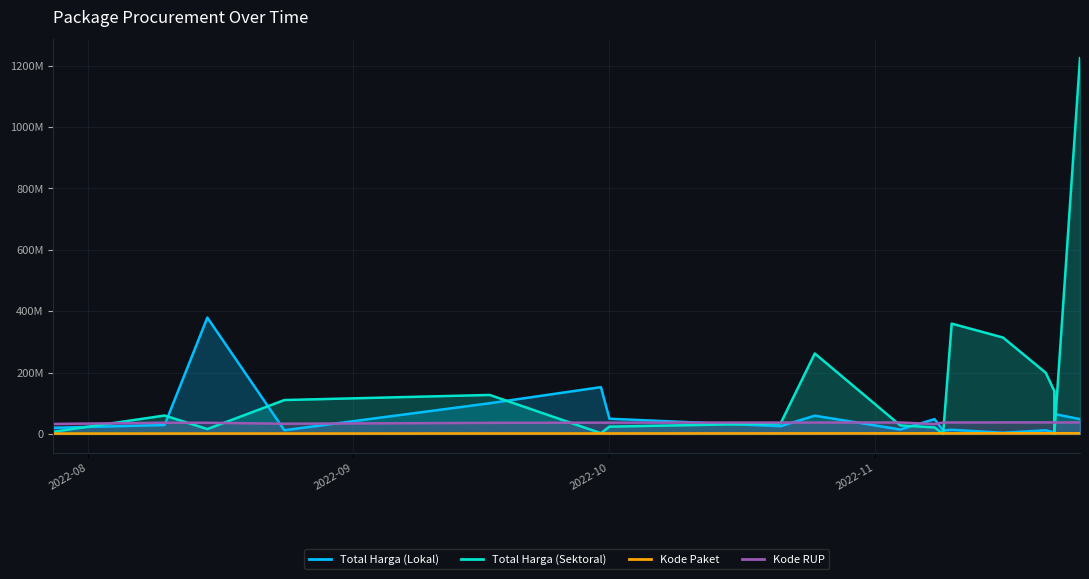

What is the maximum value shown in the chart?

1224682000